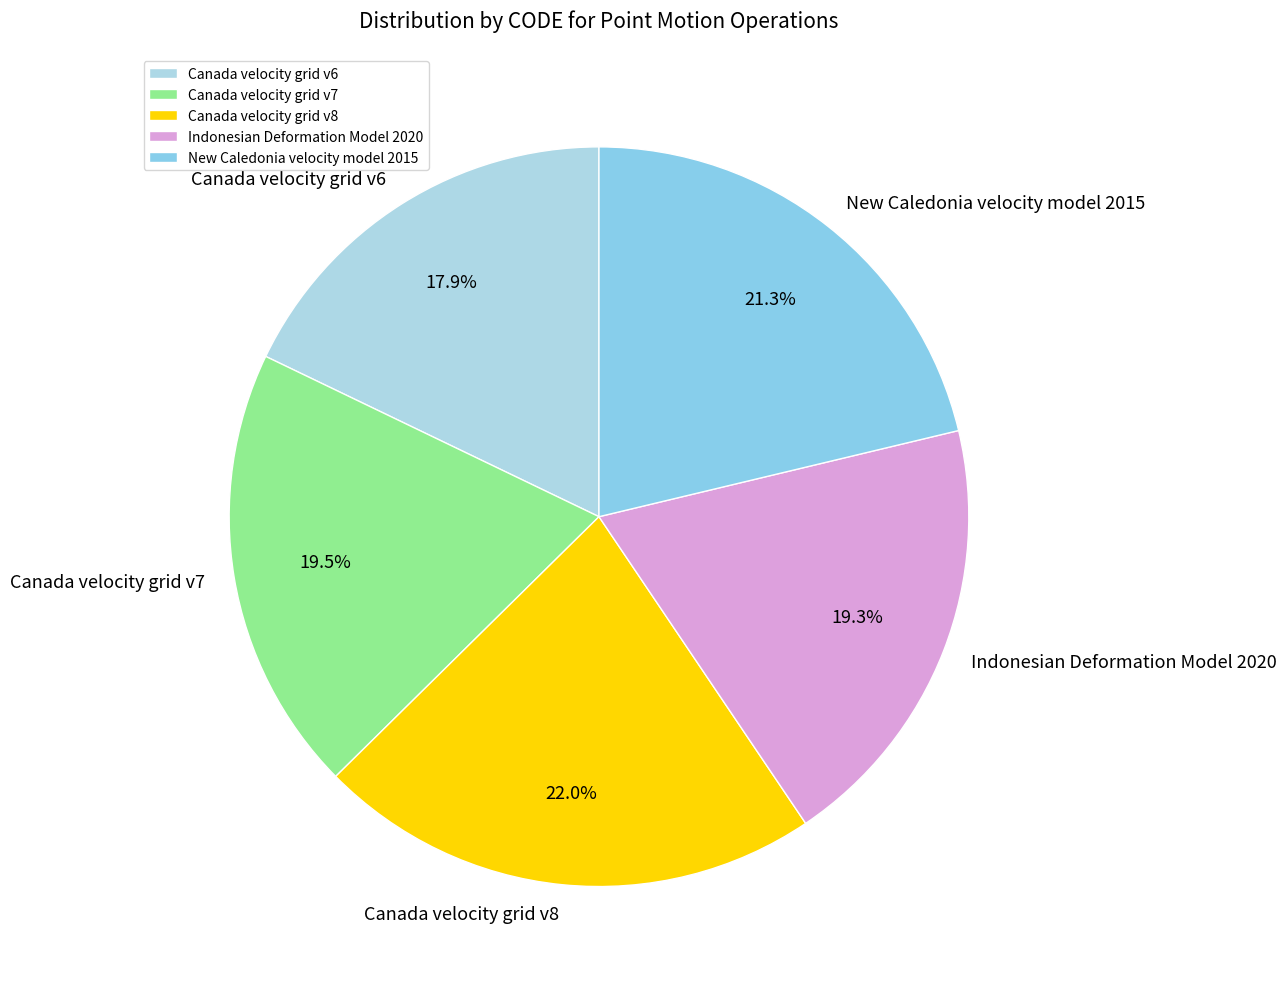

Count the number of slices in the pie.

5